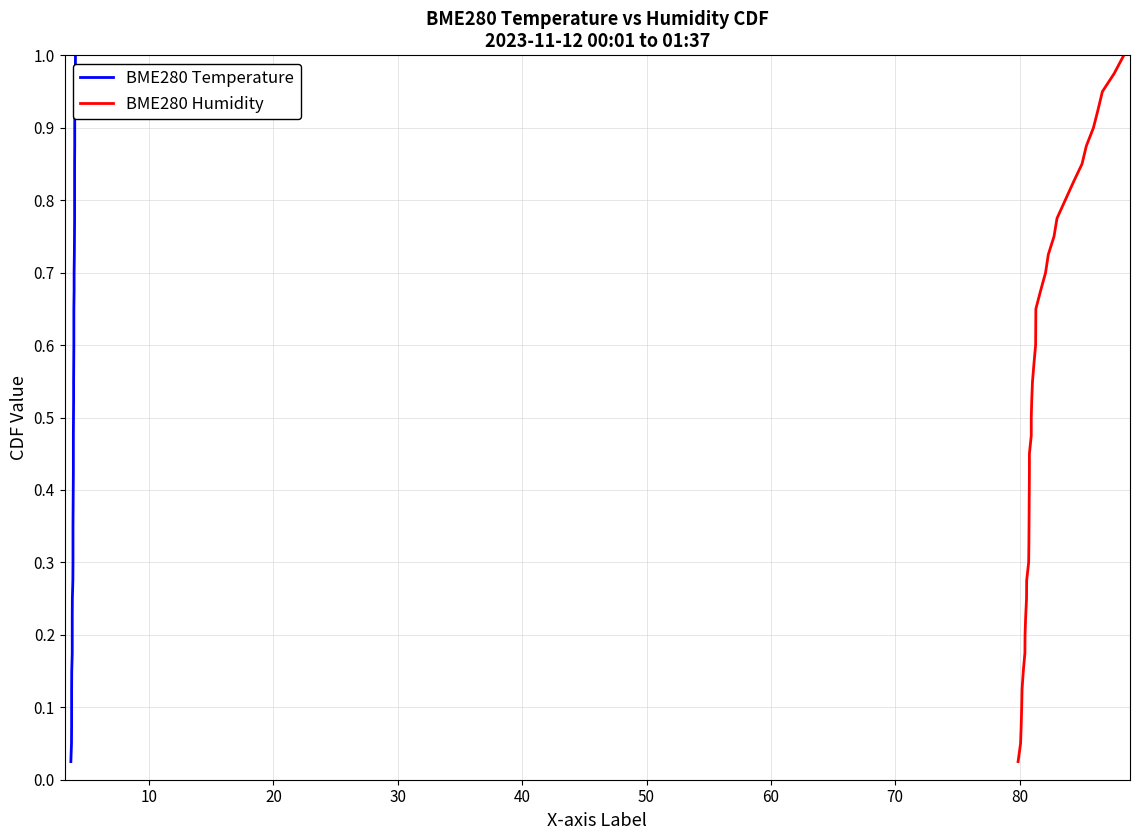

The BME280 Temperature series shows 0.3 at 31. True or false?

False